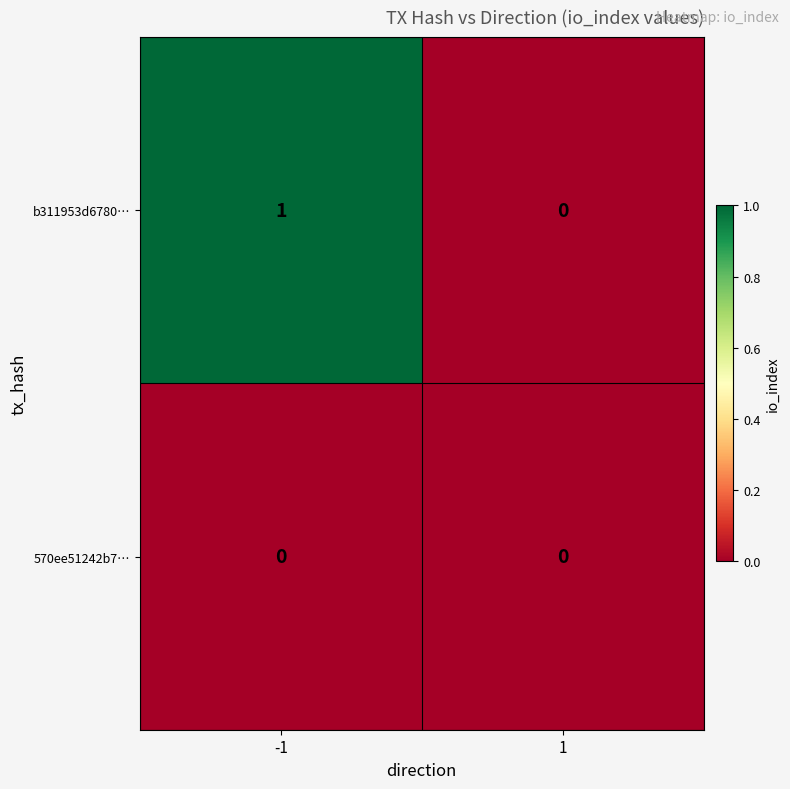

How many series are shown in this chart?

2